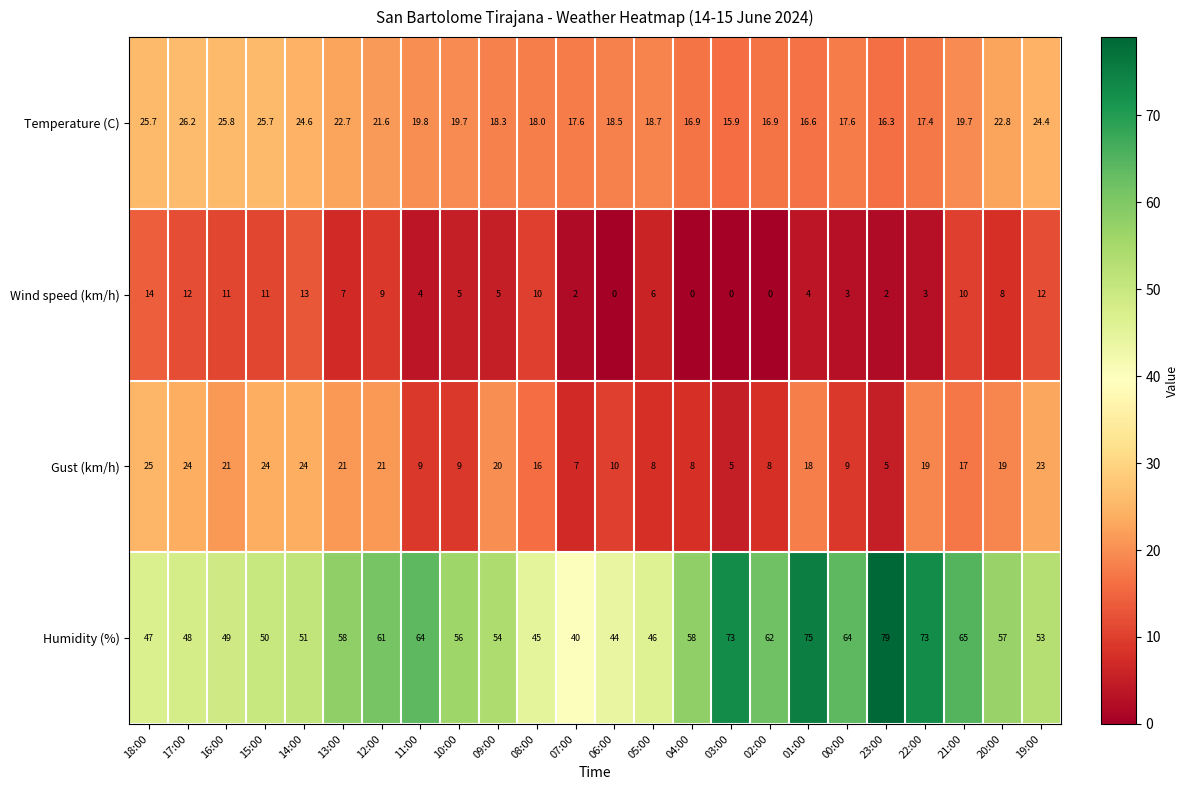

Where is Temperature (C) nearest to the value 21?

12:00